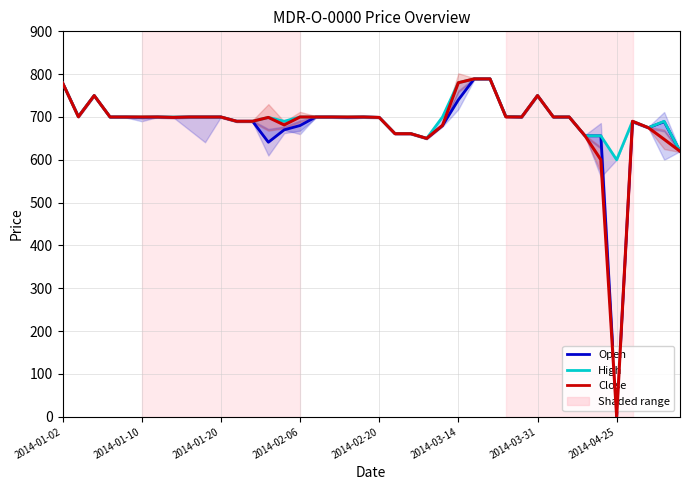

Which series changed the most between 18 and 23?

High